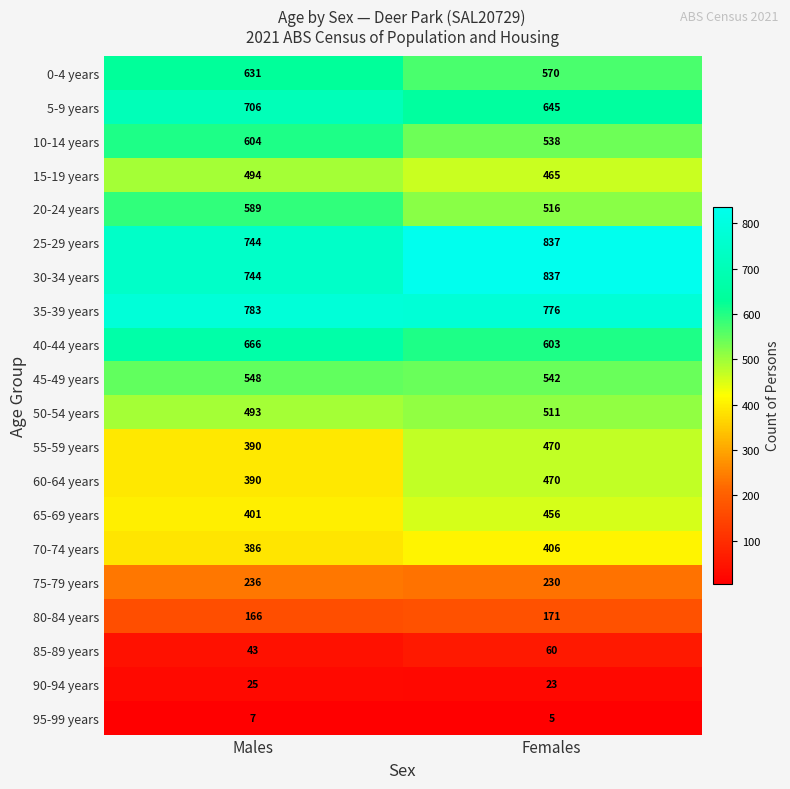

Count the number of data series in this chart.

20